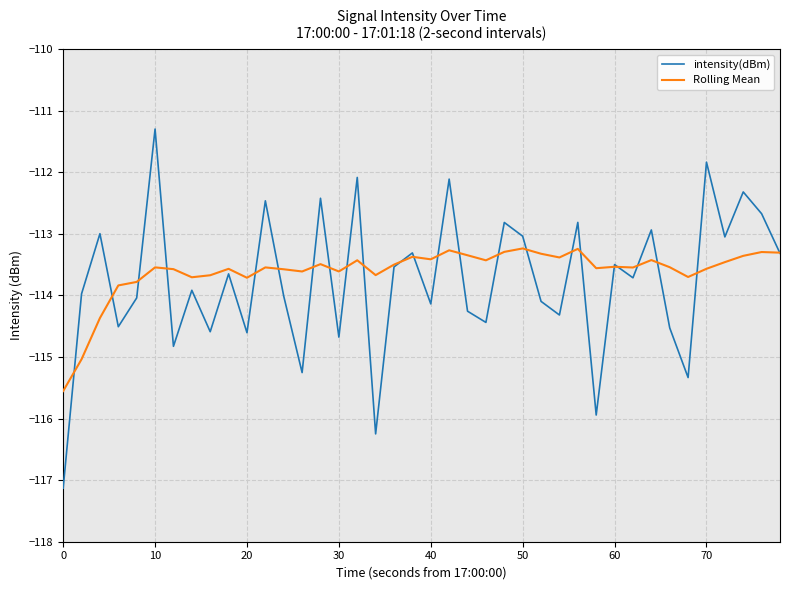

What is the difference between the maximum and minimum values in the Rolling Mean series?

2.3